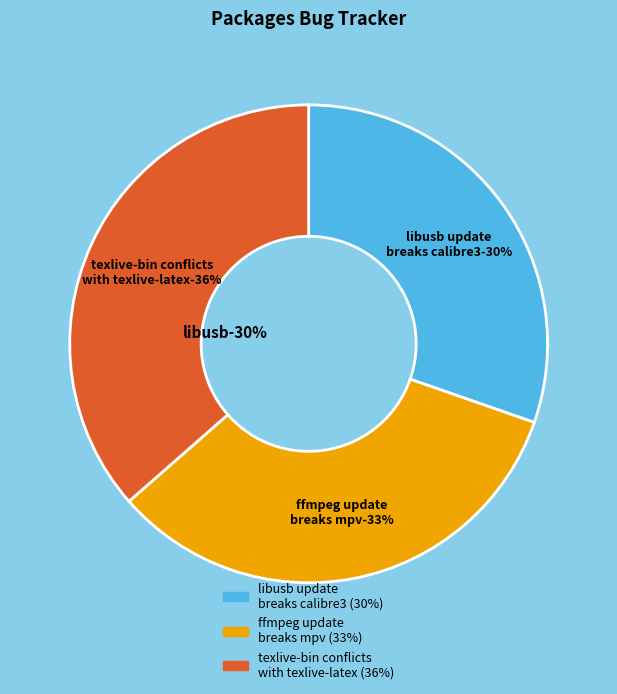

To the nearest percent, what is the difference between the ffmpeg update breaks mpv and texlive-bin conflicts with texlive-latex slice percentages?

3%